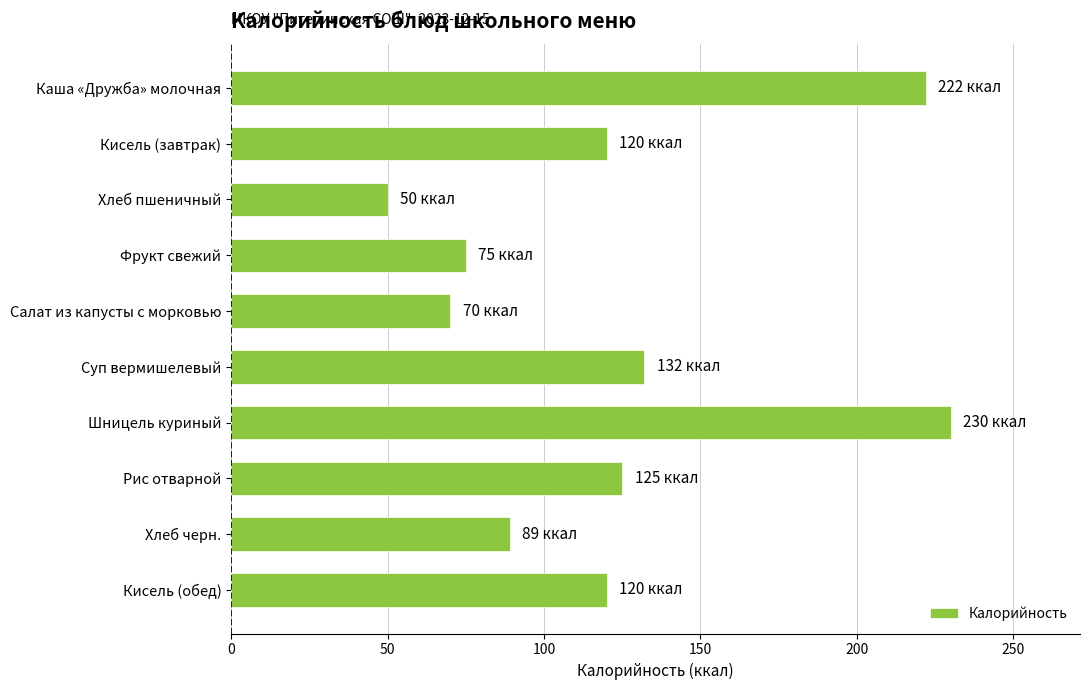

What is the smallest value displayed?

50